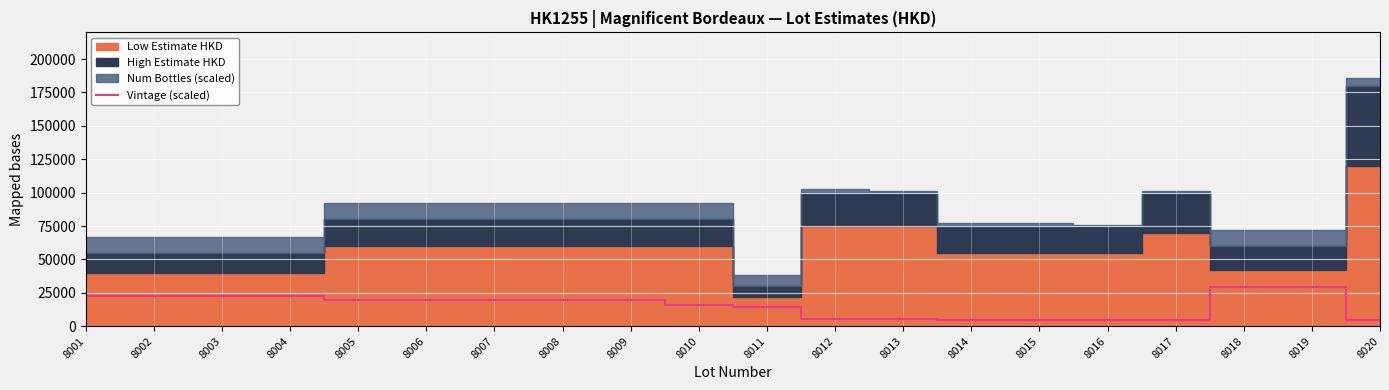

How many categories are shown in the chart?

20